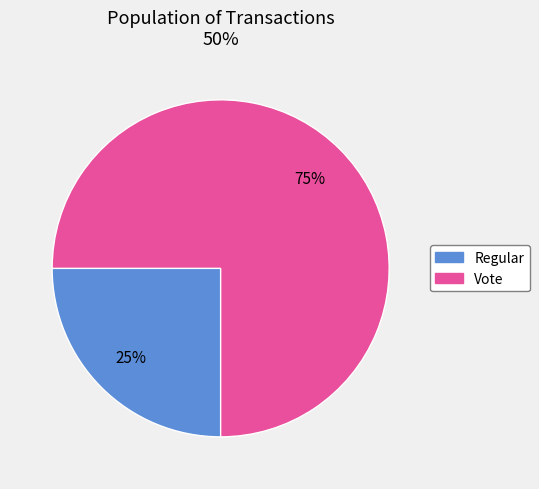

To the nearest percent, what percentage of the pie is Vote?

75%